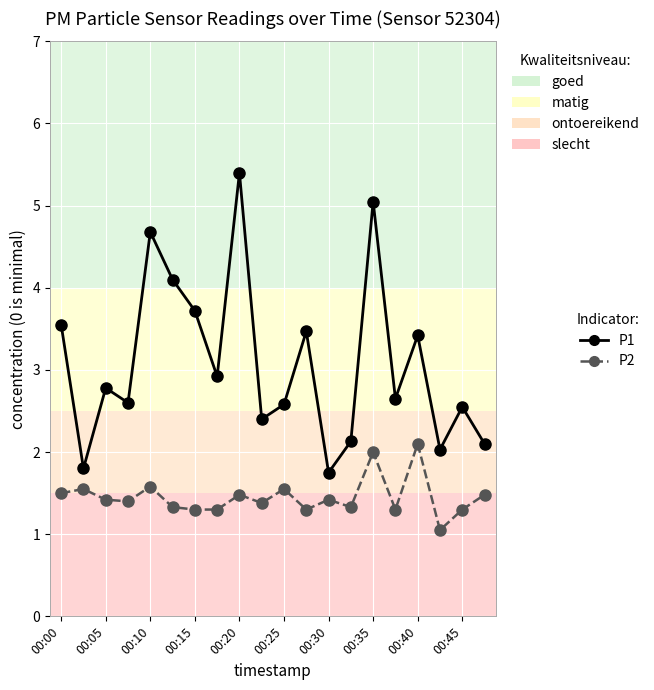

What is the value of the P1 point at the 7th from the left?

3.7